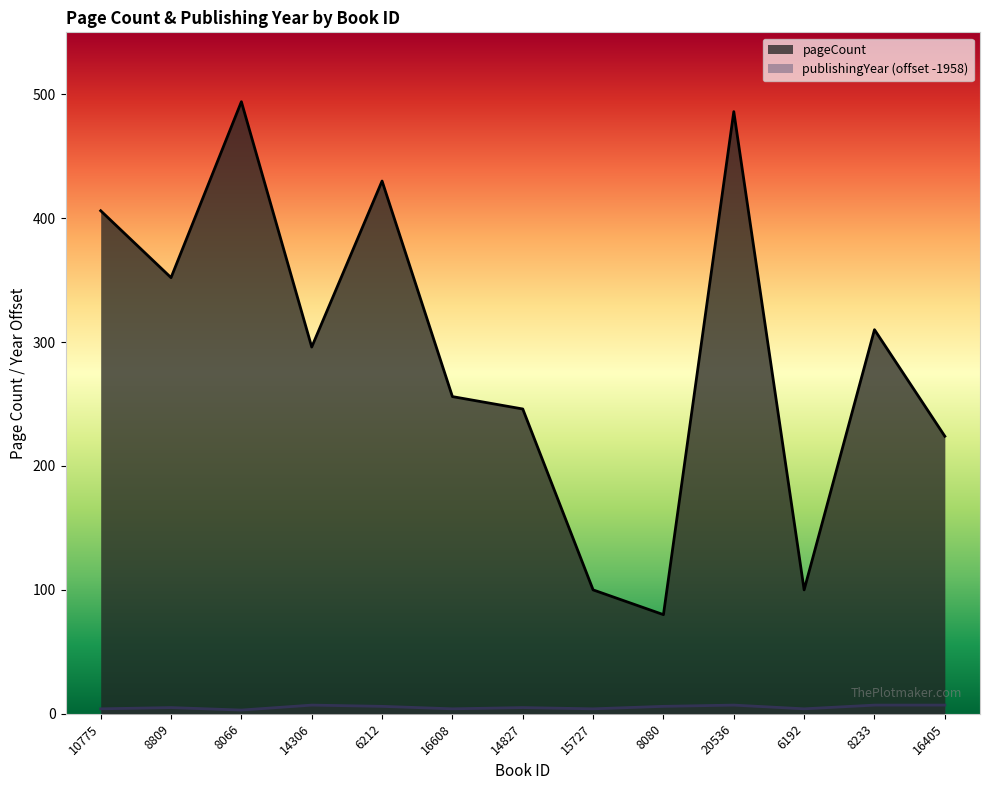

How many data points does each series have?

13